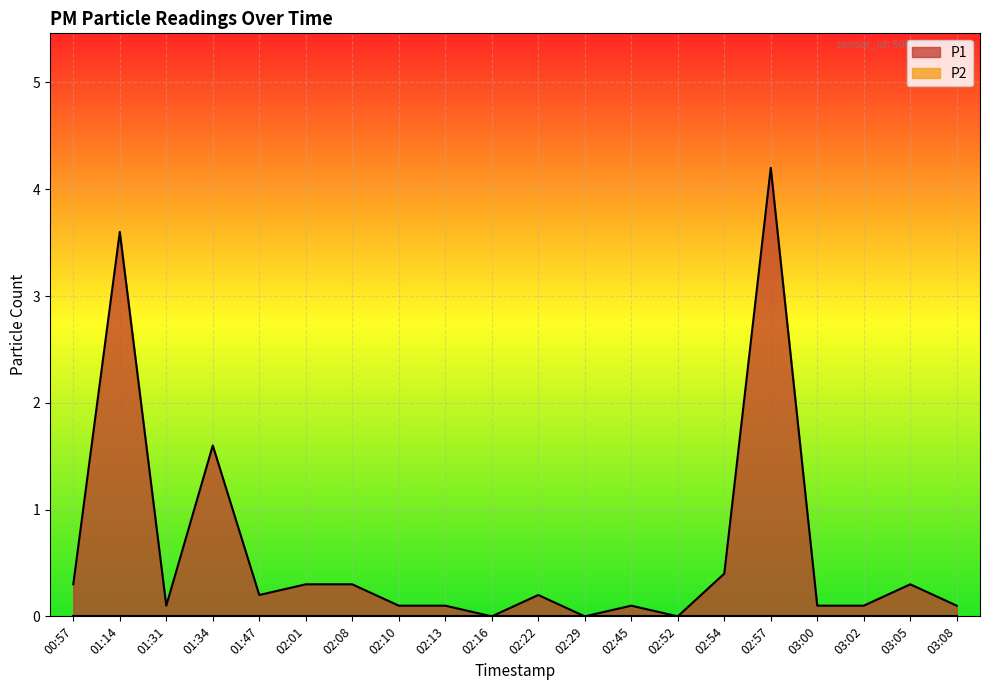

What position from the left is 03:05?

19